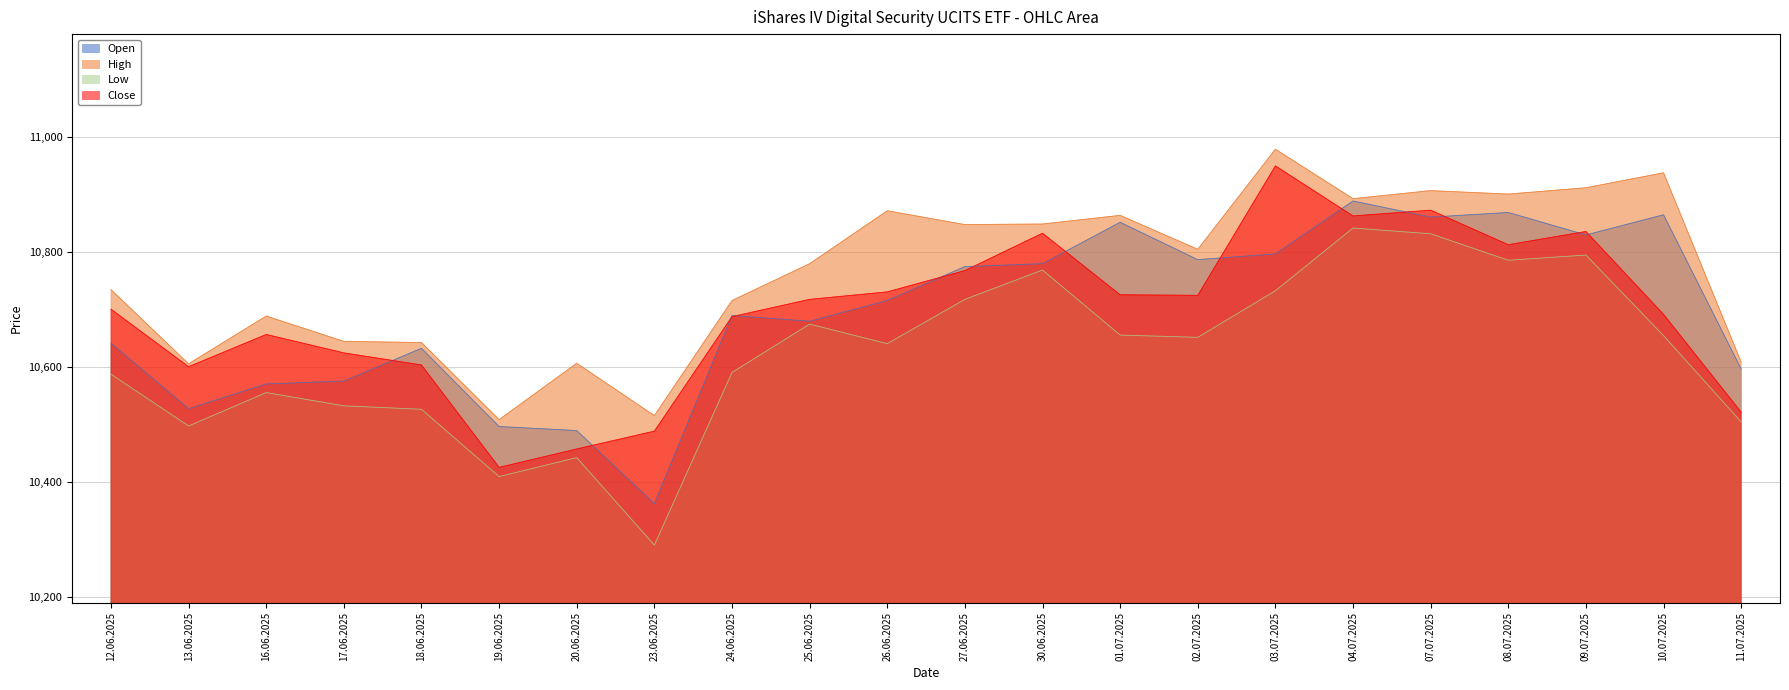

Between 19.06.2025 and 11.07.2025, which series saw the biggest shift?

Open